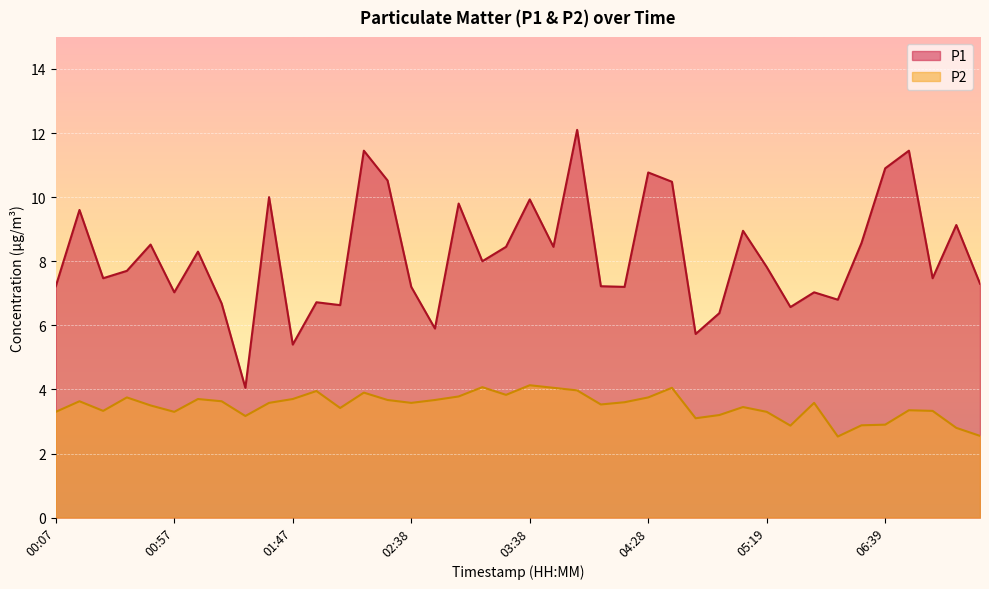

Reading left to right, list all the values displayed in this chart.

P1: 00:07=7.2	00:17=9.6	00:27=7.5	00:37=7.7	00:47=8.5	00:57=7.0	01:07=8.3	01:17=6.7	01:27=4.0	01:37=10.0	01:47=5.4	01:57=6.7	02:08=6.6	02:18=11.4	02:28=10.5	02:38=7.2	02:48=5.9	02:58=9.8	03:08=8.0	03:28=8.4	03:38=9.9	03:48=8.4	03:58=12.1	04:08=7.2	04:18=7.2	04:28=10.8	04:38=10.5	04:48=5.7	04:58=6.4	05:09=8.9	05:19=7.8	05:29=6.6	05:49=7.0	06:09=6.8	06:29=8.6	06:39=10.9	06:49=11.4	06:59=7.5	07:09=9.1	07:19=7.3
P2: 00:07=3.3	00:17=3.6	00:27=3.3	00:37=3.8	00:47=3.5	00:57=3.3	01:07=3.7	01:17=3.6	01:27=3.2	01:37=3.6	01:47=3.7	01:57=4.0	02:08=3.4	02:18=3.9	02:28=3.7	02:38=3.6	02:48=3.7	02:58=3.8	03:08=4.1	03:28=3.8	03:38=4.1	03:48=4.0	03:58=4.0	04:08=3.5	04:18=3.6	04:28=3.8	04:38=4.0	04:48=3.1	04:58=3.2	05:09=3.5	05:19=3.3	05:29=2.9	05:49=3.6	06:09=2.5	06:29=2.9	06:39=2.9	06:49=3.4	06:59=3.3	07:09=2.8	07:19=2.5